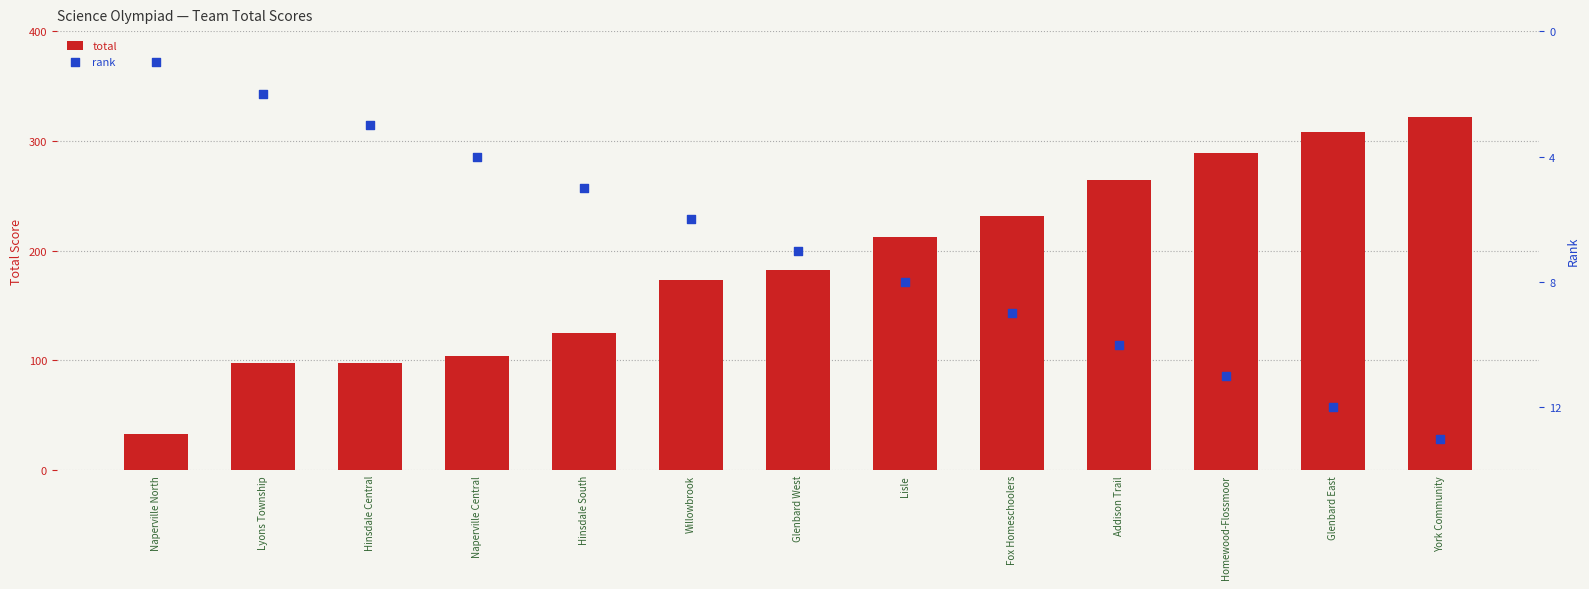

What is the total value across all series at Homewood-Flossmoor?

300